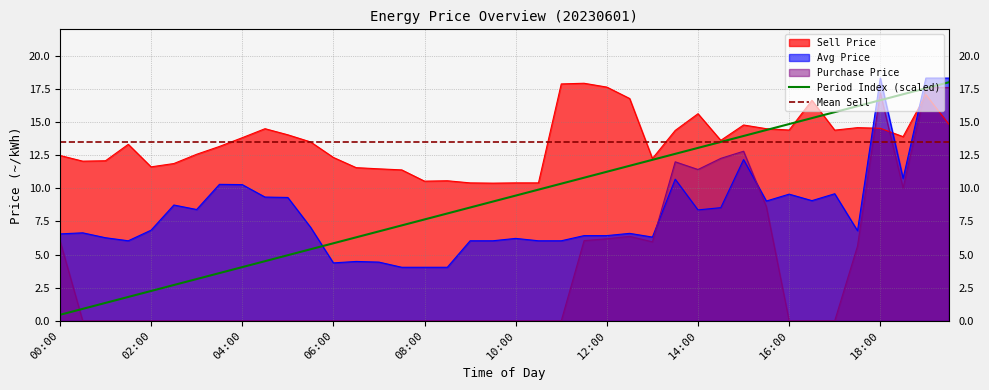

Which series has the largest range (max minus min)?

Purchase Price